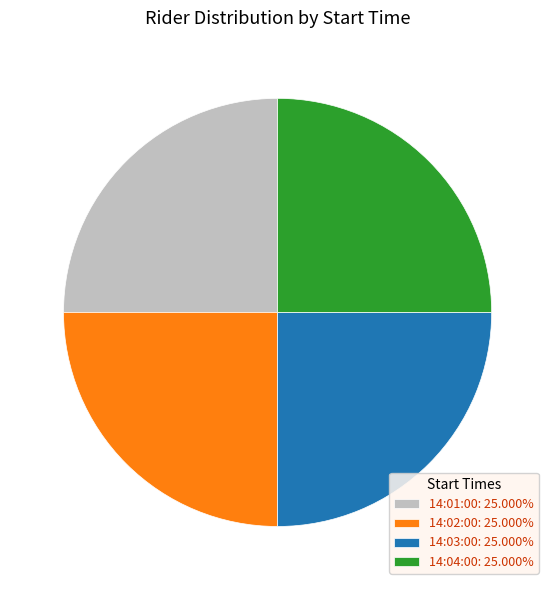

Approximately how many times larger is the value at 14:03:00: 25.000% compared to 14:04:00: 25.000%?

1.0